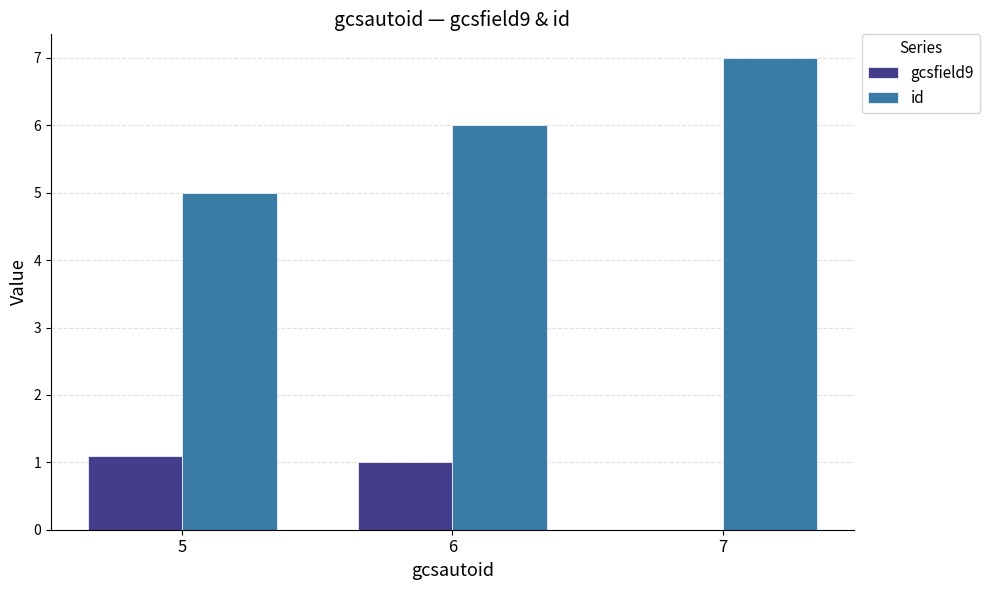

Is it true that gcsfield9 equals 1.6 at 5?

False